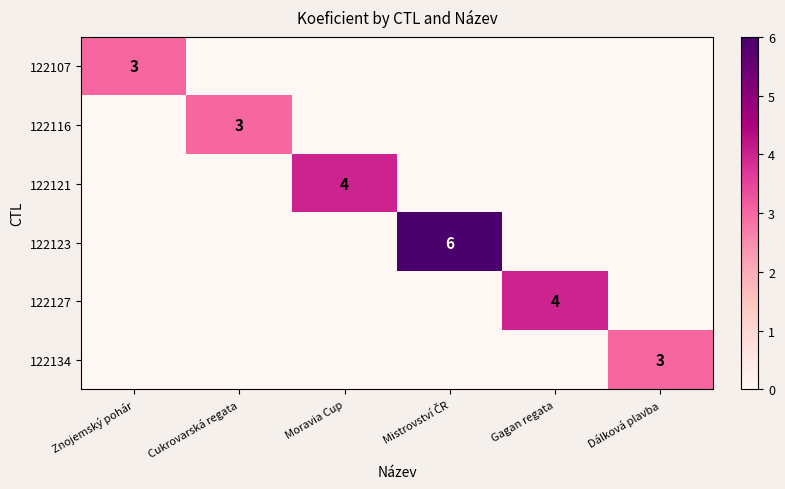

True or false: 122127 has a value of 1 at Gagan regata.

False